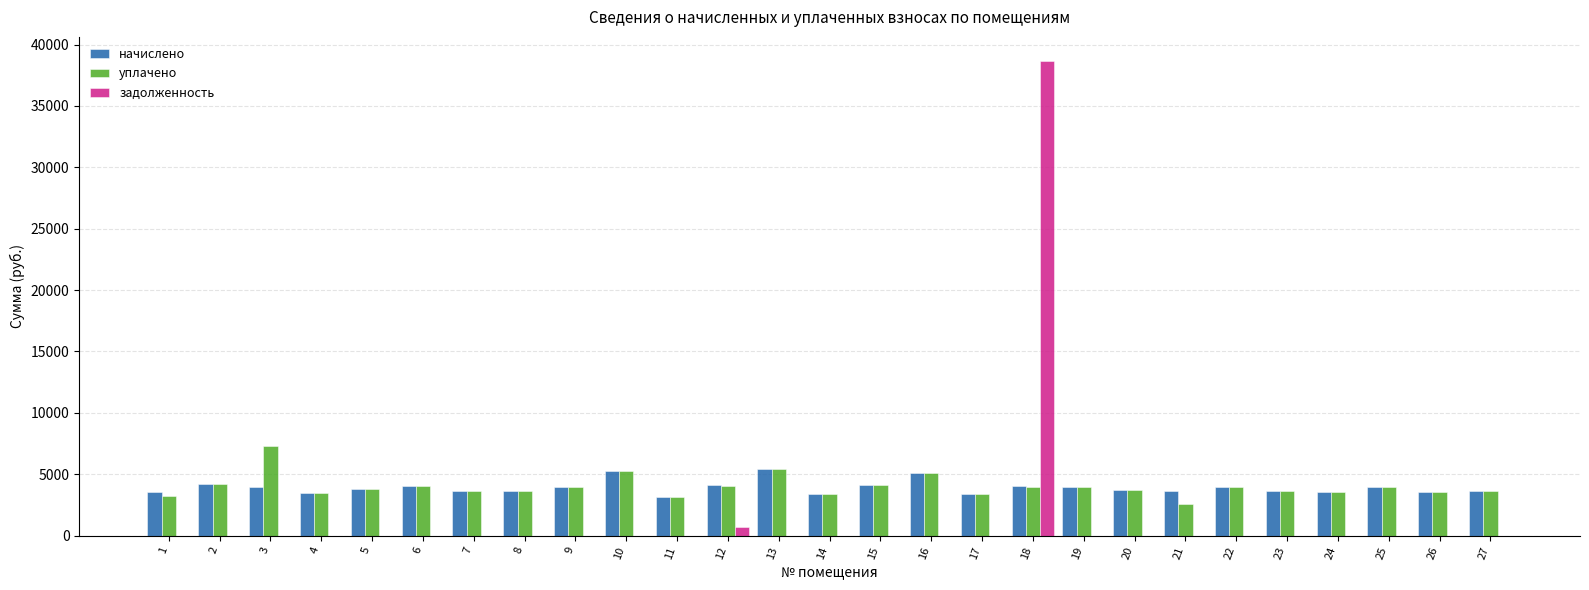

Where does the уплачено series first go above 3817?

2